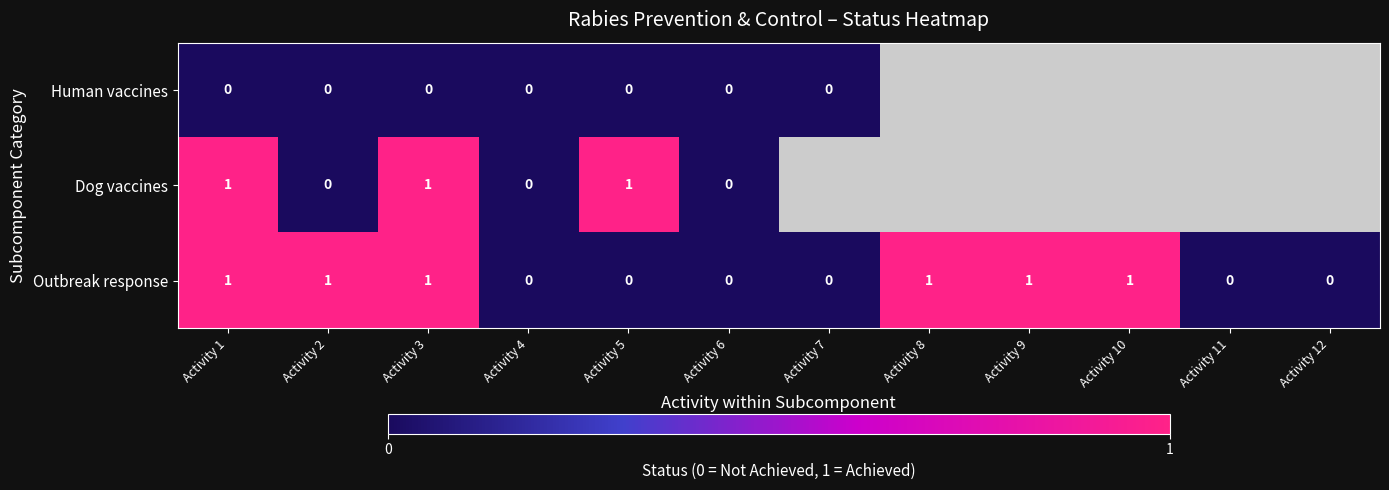

Is it true that Outbreak response equals 1 at Activity 1?

True